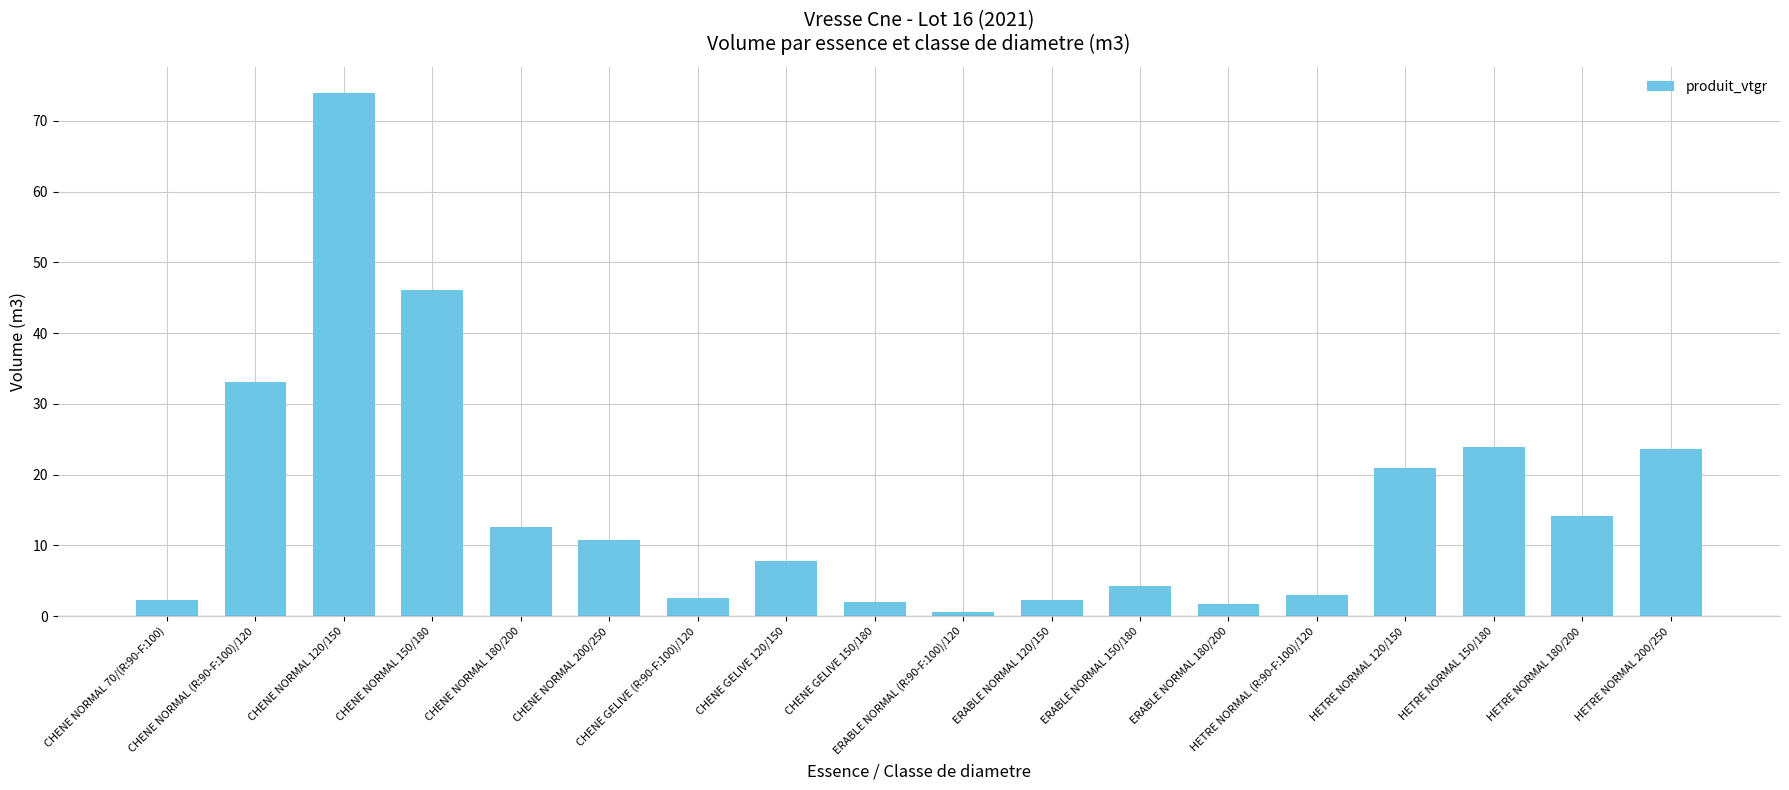

What is the maximum value shown in the chart?

73.9